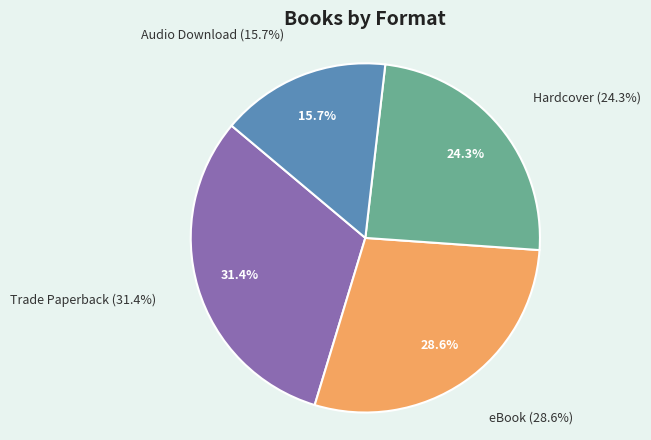

How many segments does this pie chart have?

4